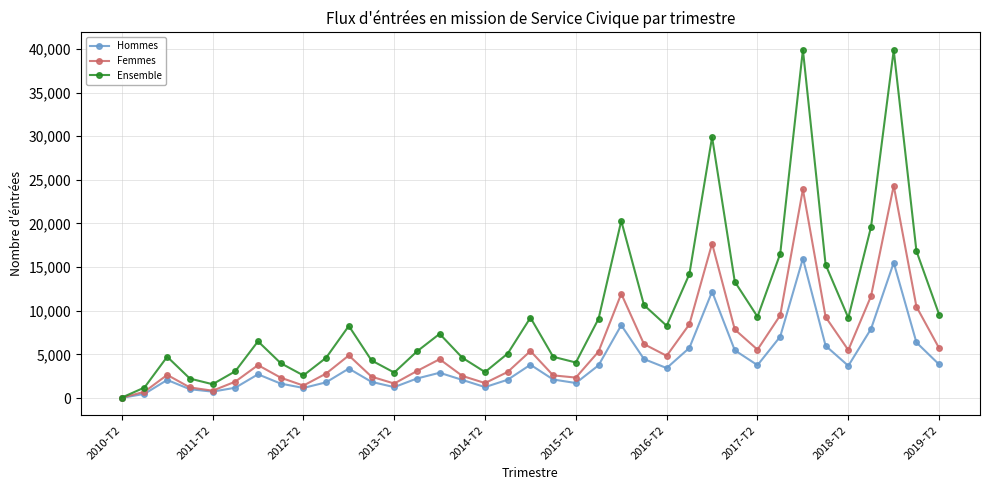

What is the maximum value shown in the chart?

39894